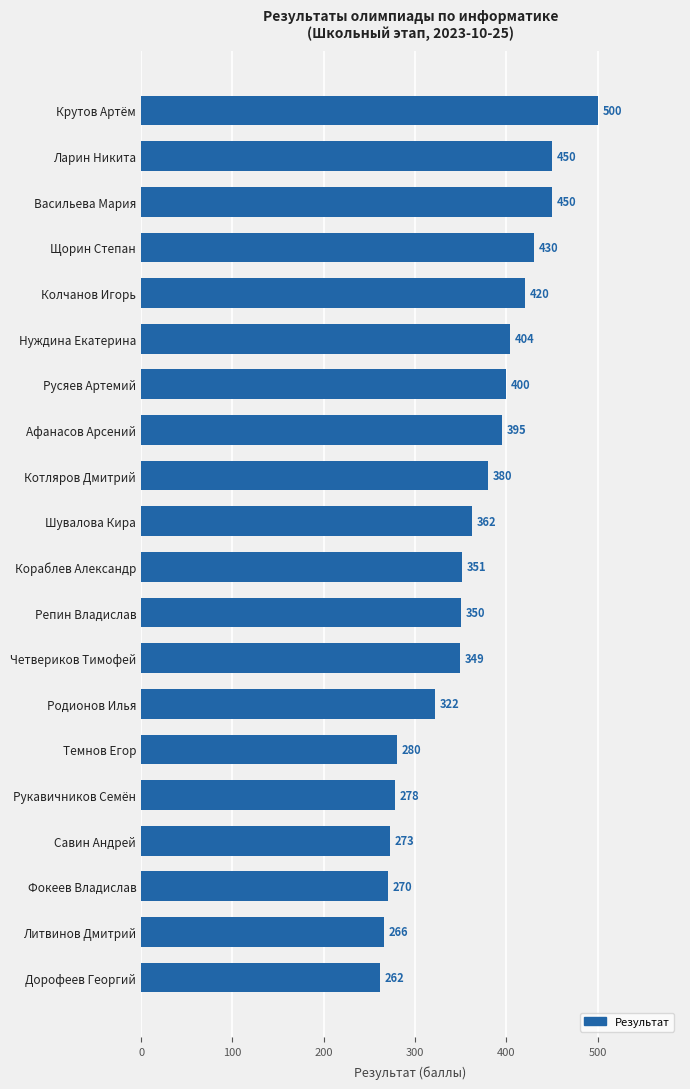

What is the value of the 14th bar from the top?

322